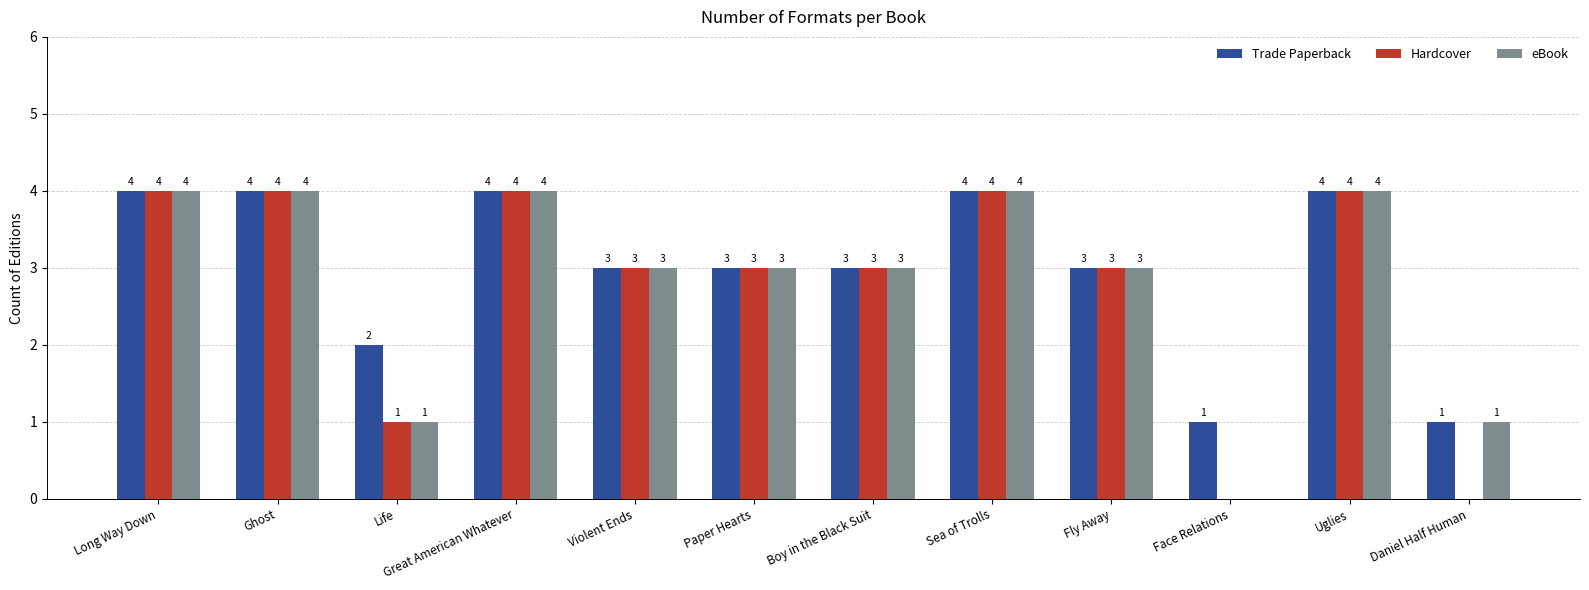

The eBook series shows 2 at Uglies. True or false?

False